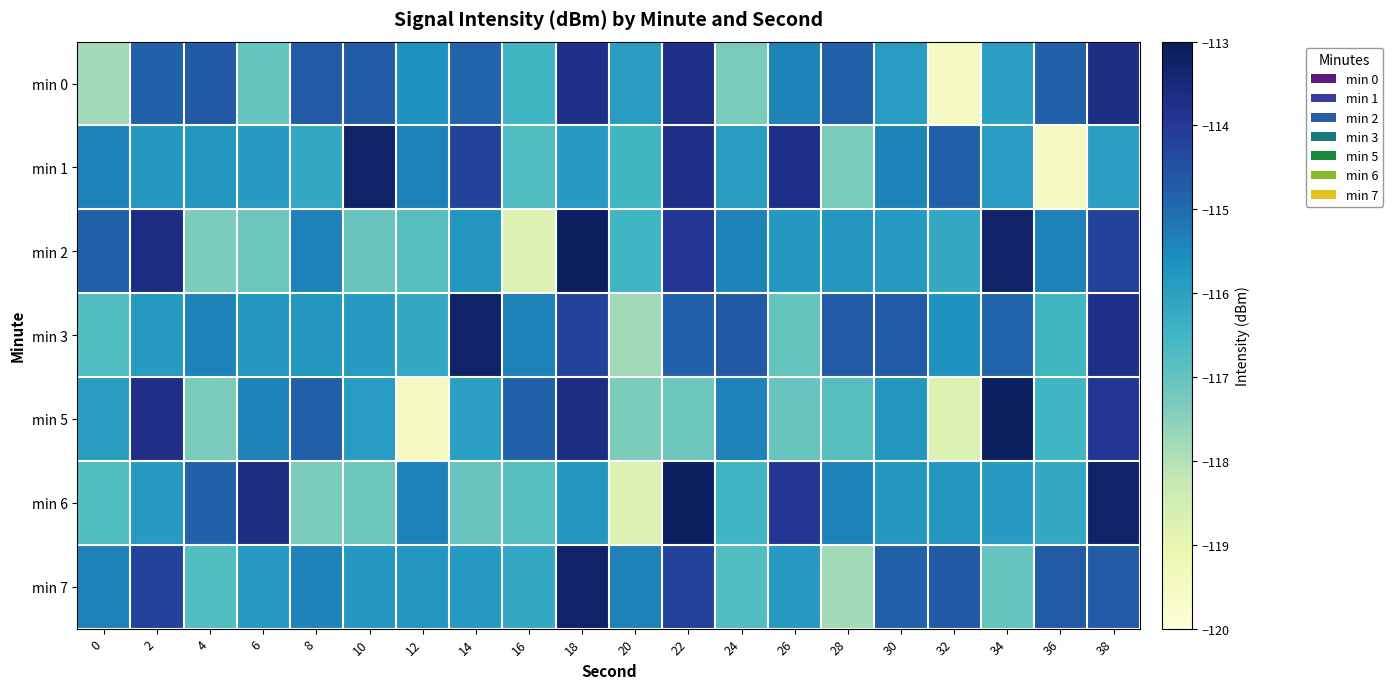

What is the greatest value displayed?

-113.1